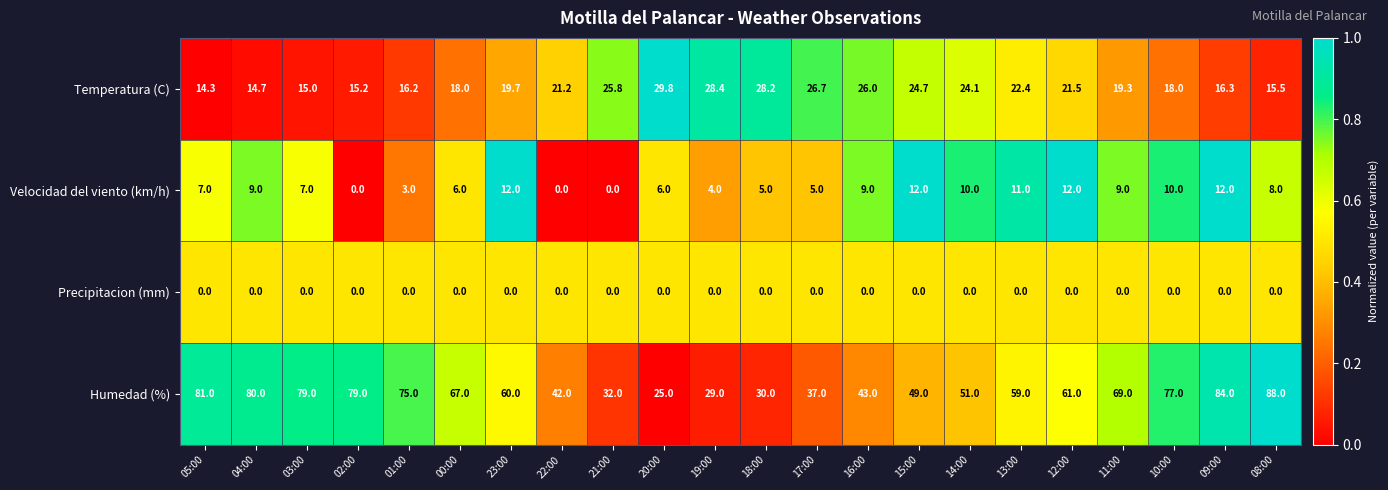

Which category has the lowest value in the Temperatura (C) series?

05:00